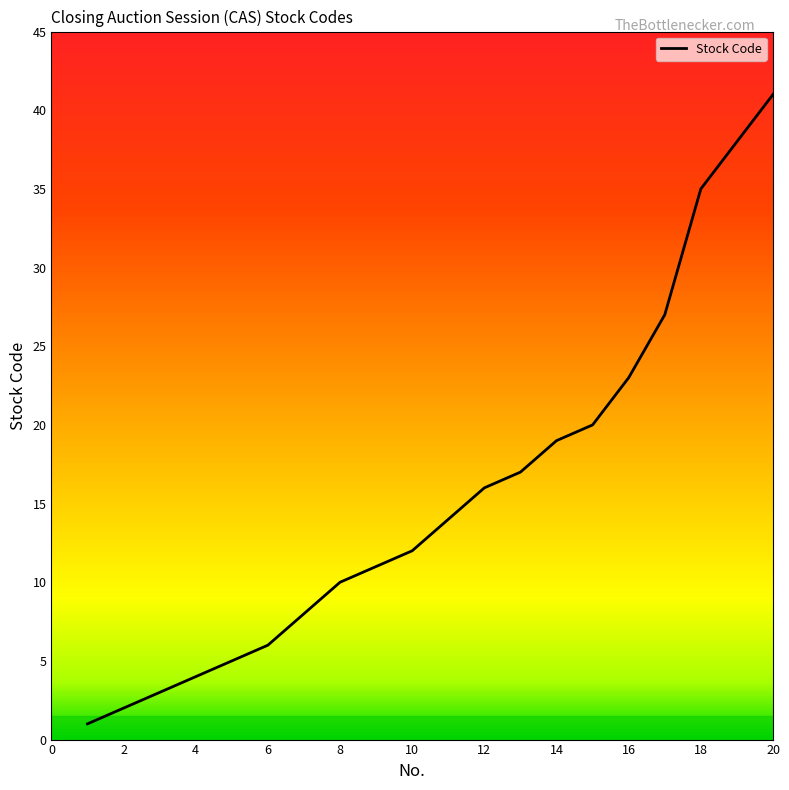

What is the maximum value shown in the chart?

41